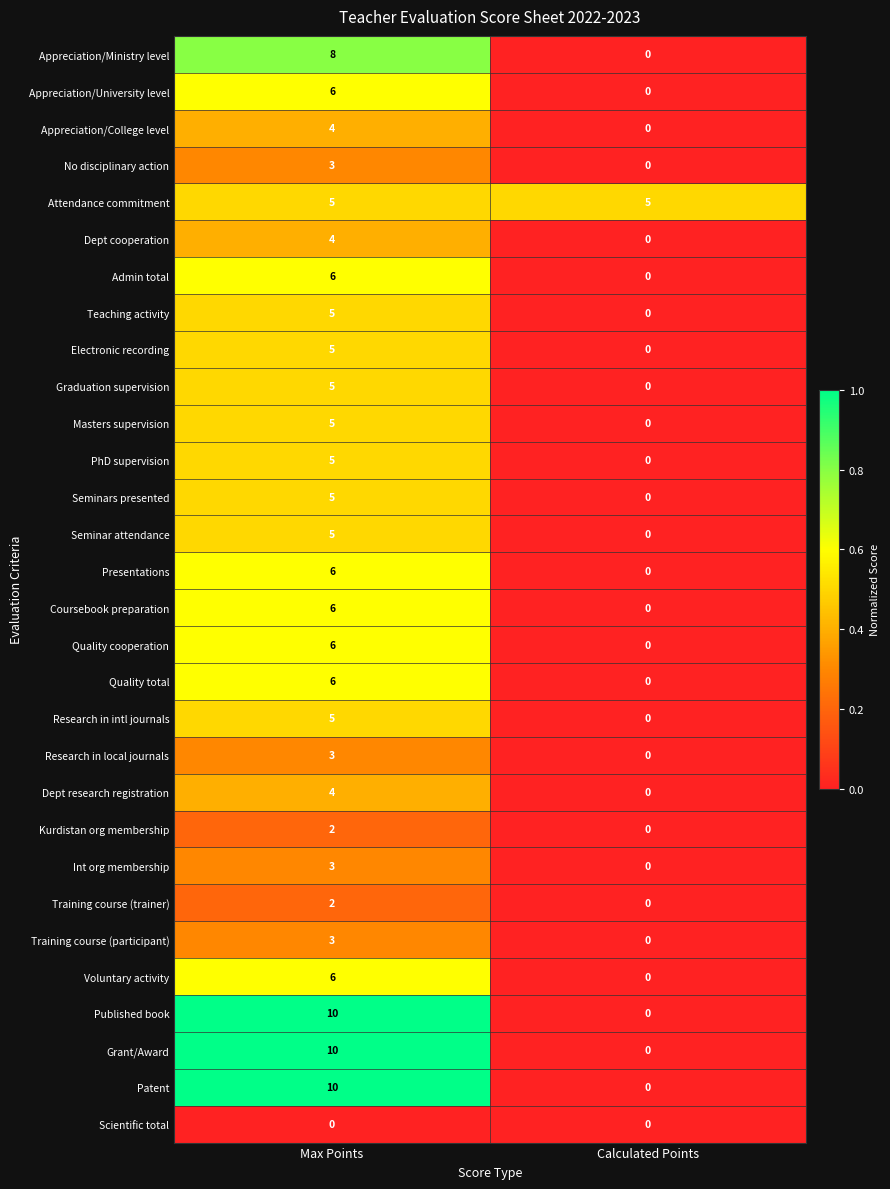

Which category has the highest value across all series?

Max Points